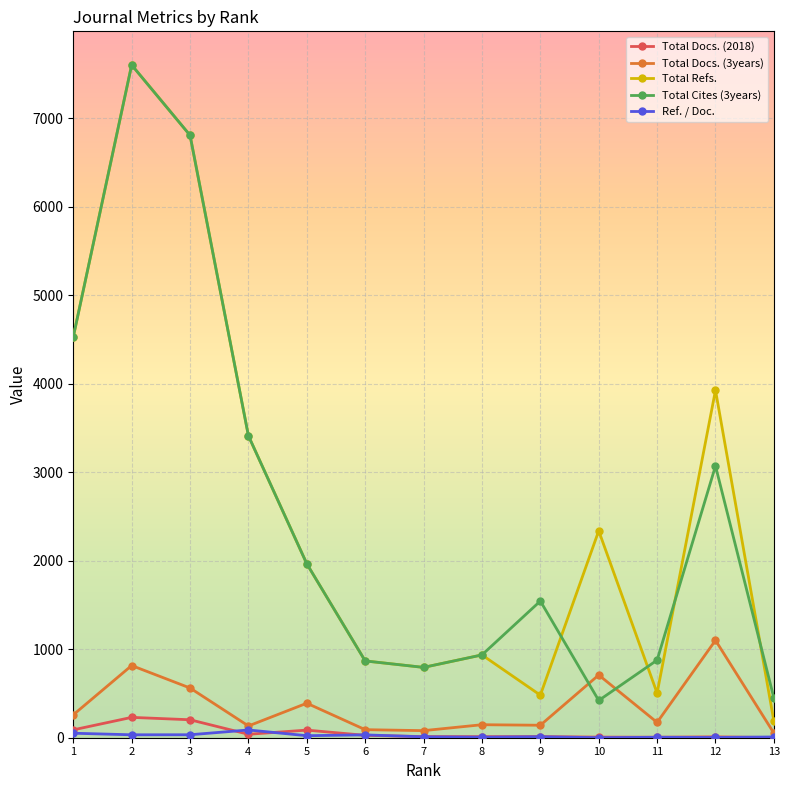

Which series has the widest spread of values?

Total Refs.